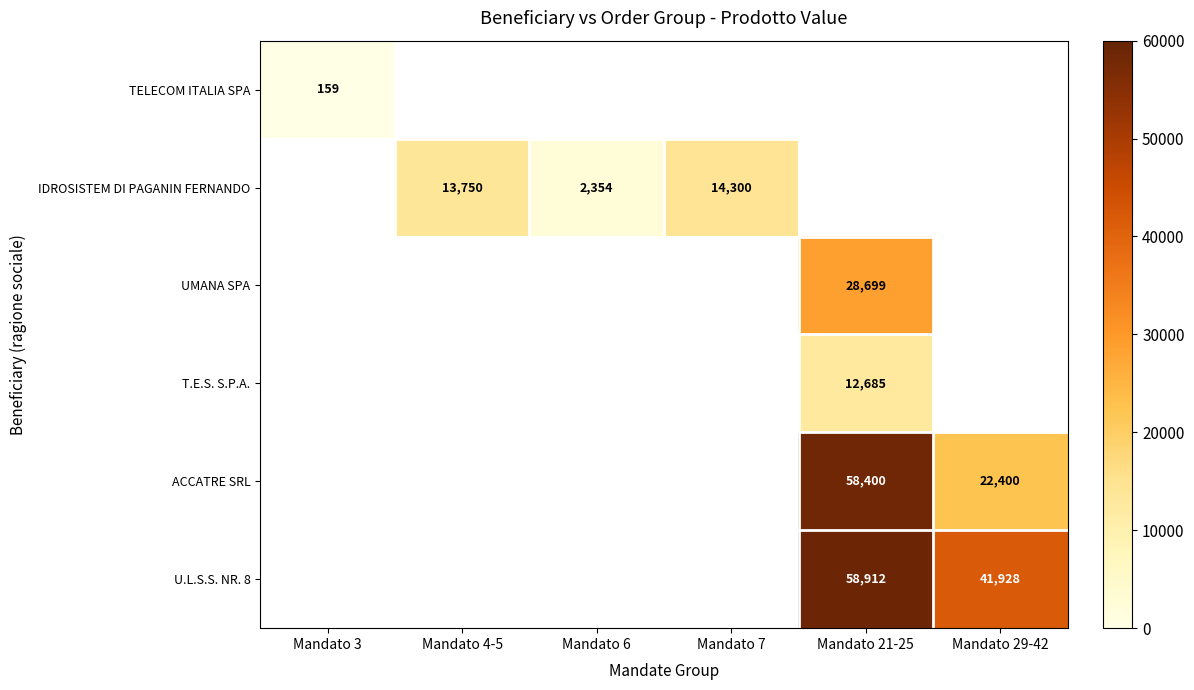

True or false: ACCATRE SRL has a value of 22400 at Mandato 29-42.

True